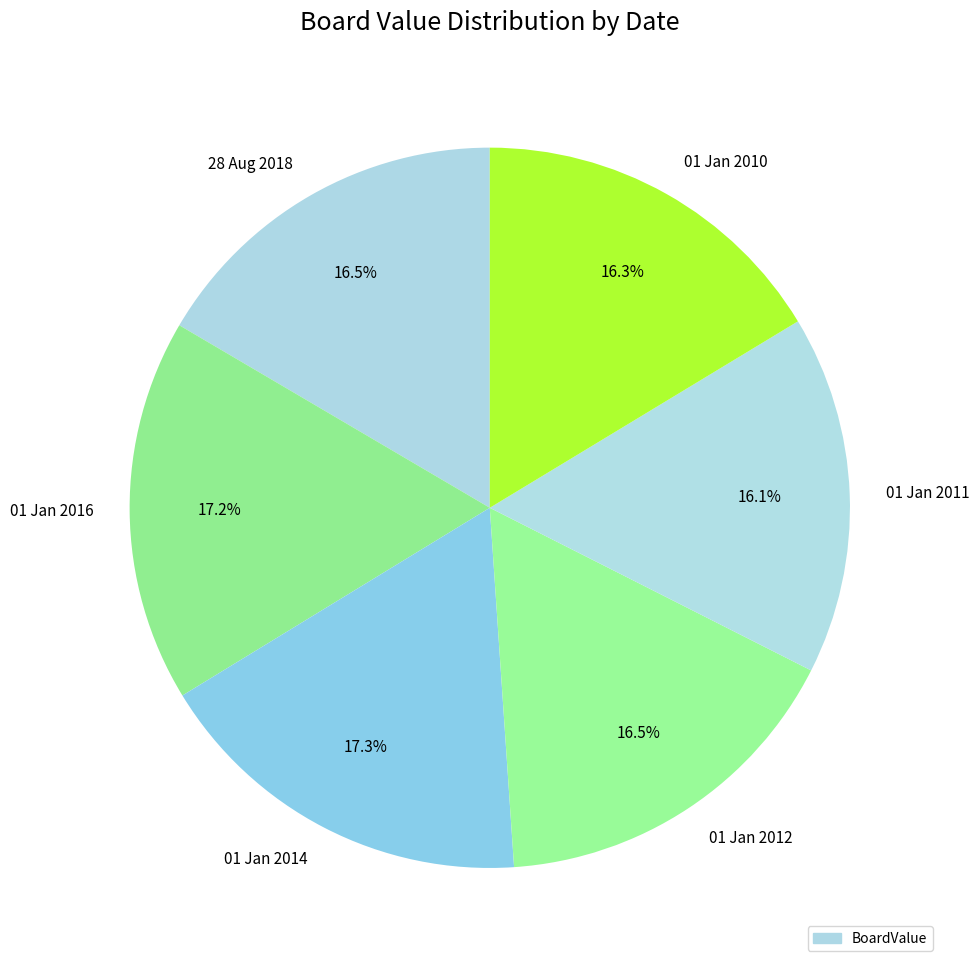

What portion of the pie excludes 01 Jan 2014?

82.7%